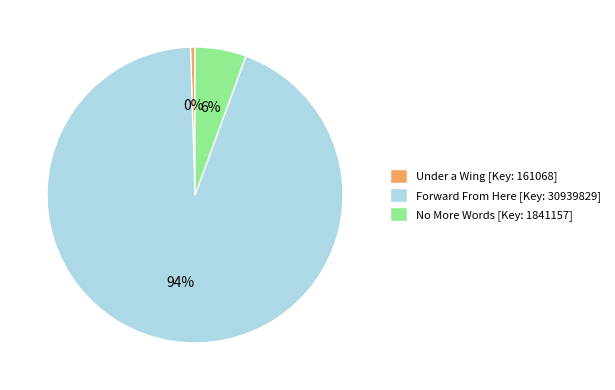

Which has a higher value, No More Words [Key: 1841157] or Under a Wing [Key: 161068]?

No More Words [Key: 1841157]